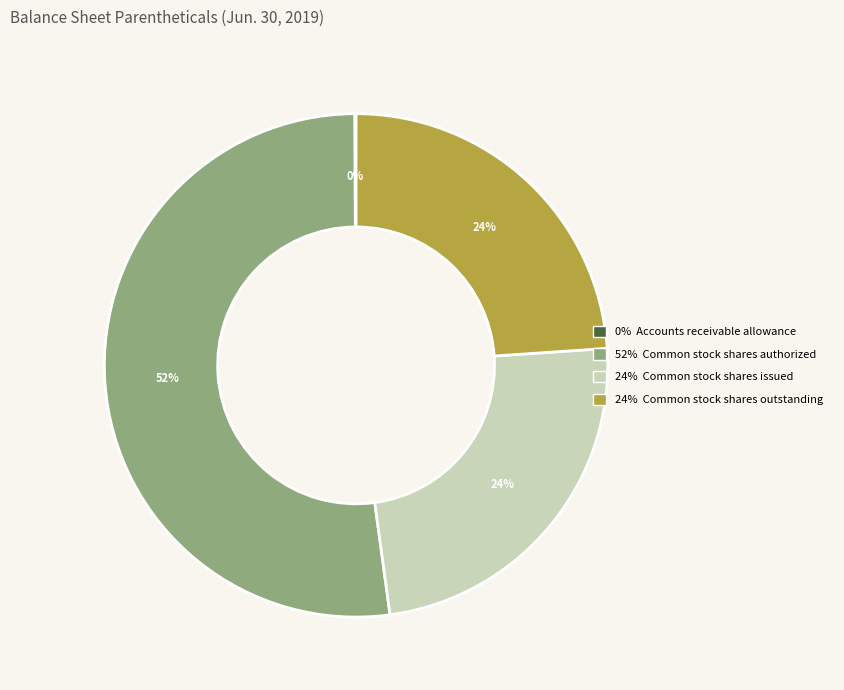

To the nearest percent, what is the difference between the largest and smallest slice percentages?

52%